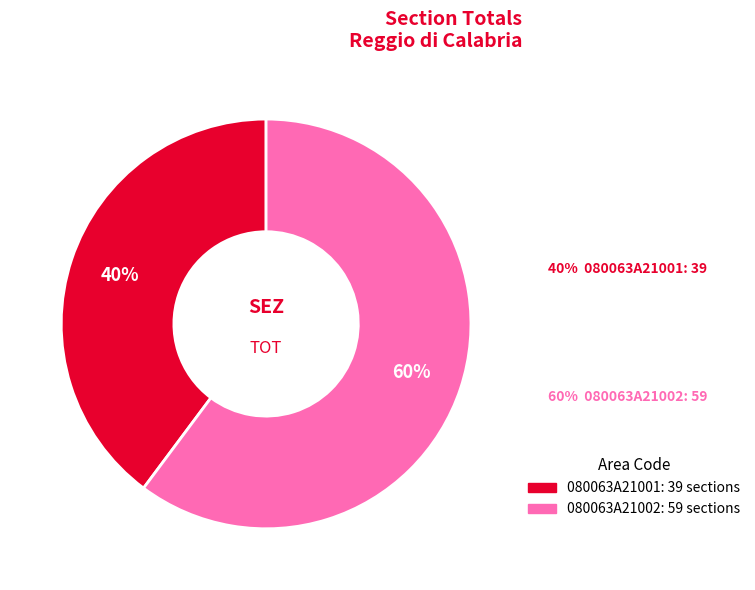

To the nearest percent, what is the difference between the 080063A21002 and 080063A21001 slice percentages?

20%